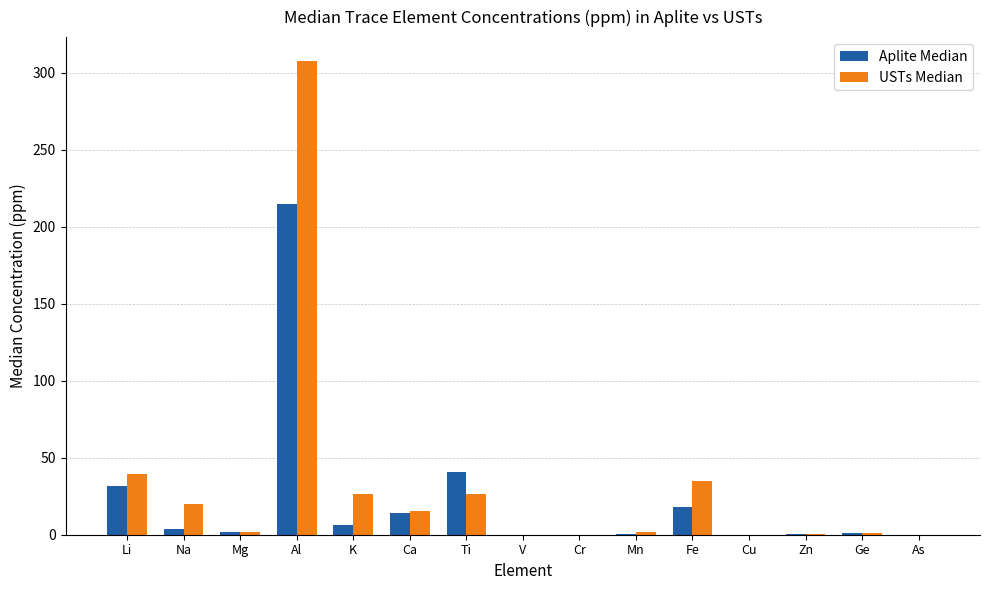

Where is Aplite Median nearest to the value 107?

Ti